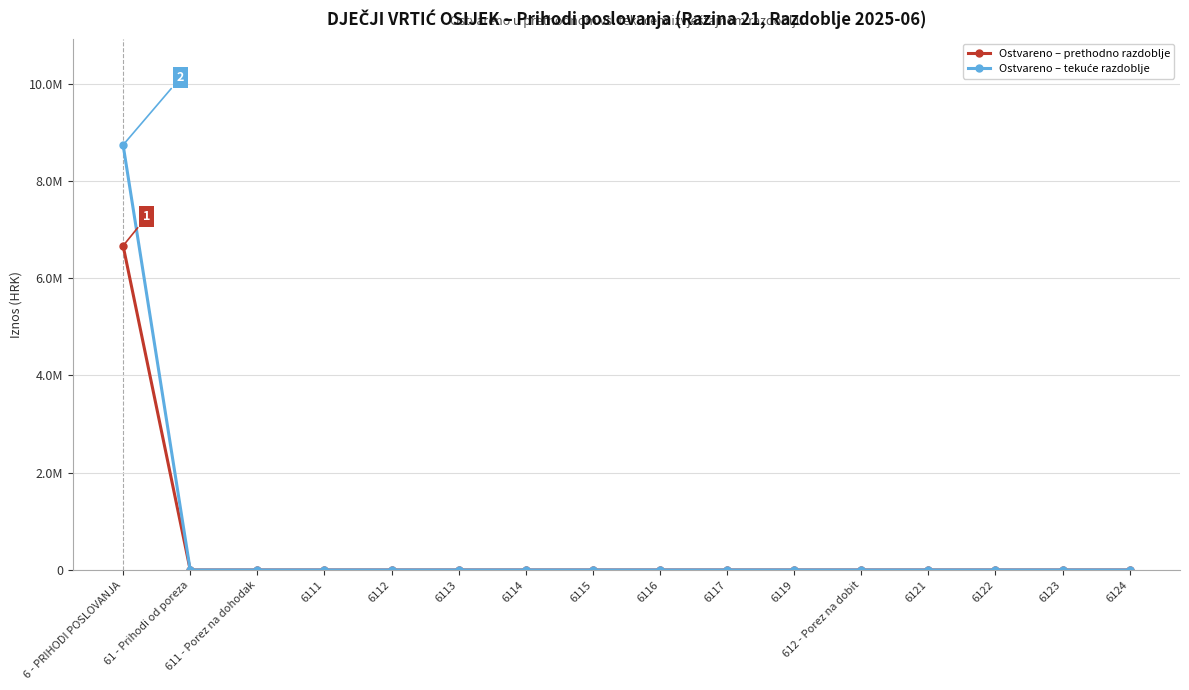

The Ostvareno – prethodno razdoblje series shows 0.0 at 6121. True or false?

True